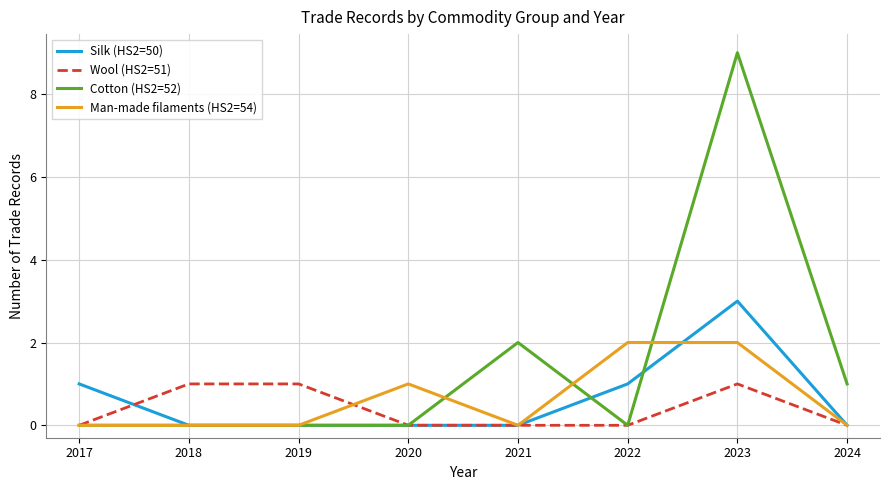

True or false: Cotton (HS2=52) has a value of 3 at 2017.

False